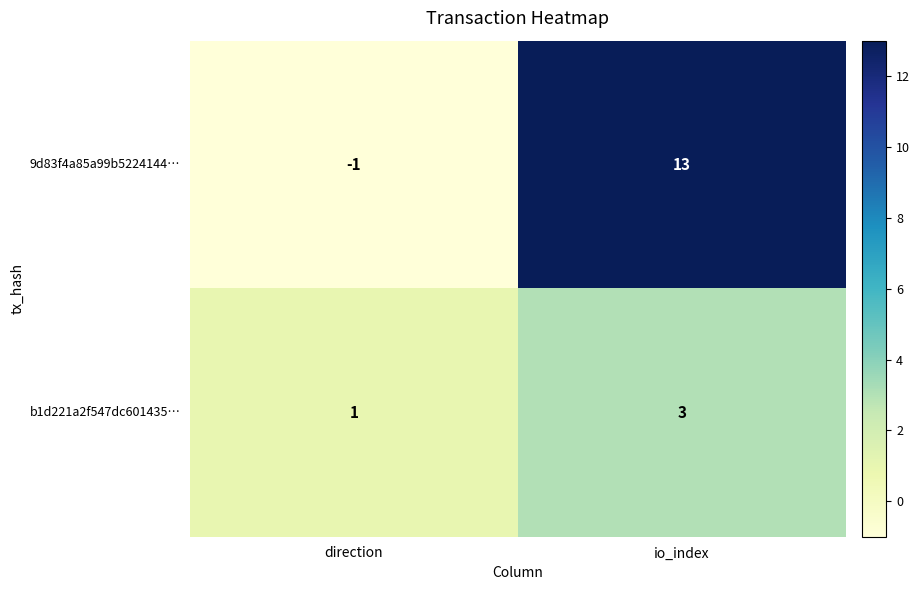

List the series in order of their peak value, highest first.

9d83f4a85a99b5224144…, b1d221a2f547dc601435…